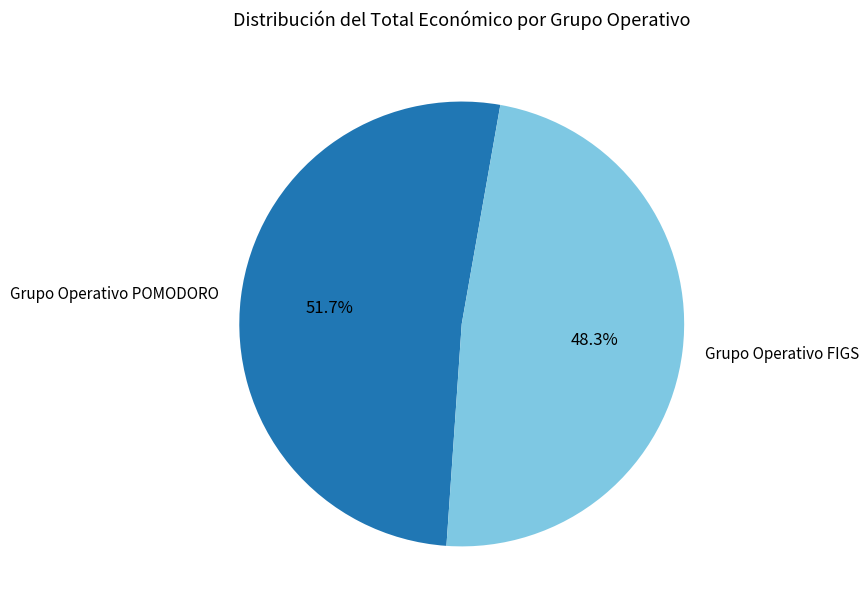

True or false: Grupo Operativo POMODORO accounts for 52% of the total.

True